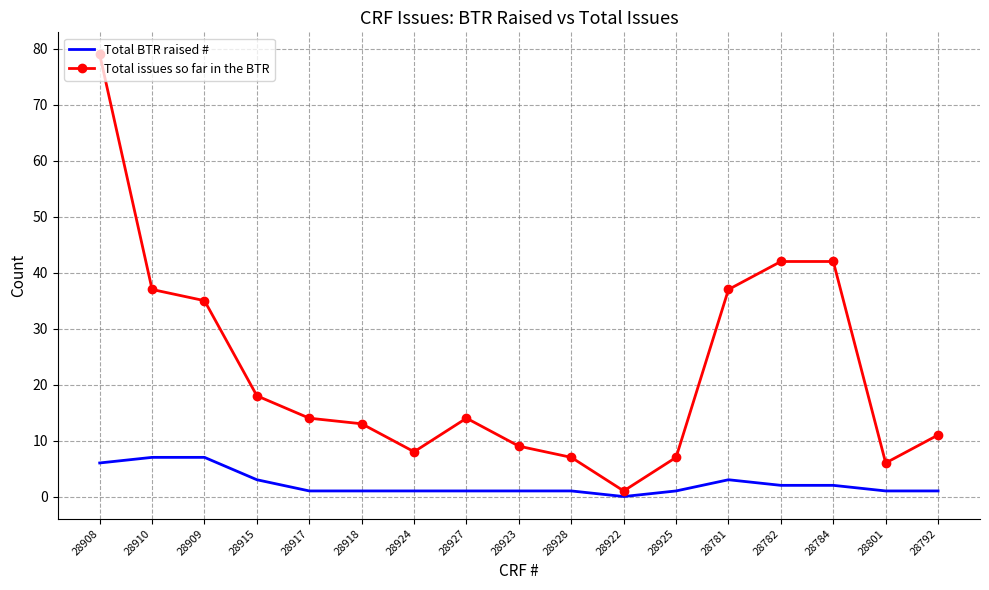

Rank the series by their maximum value, from lowest to highest.

Total BTR raised #, Total issues so far in the BTR